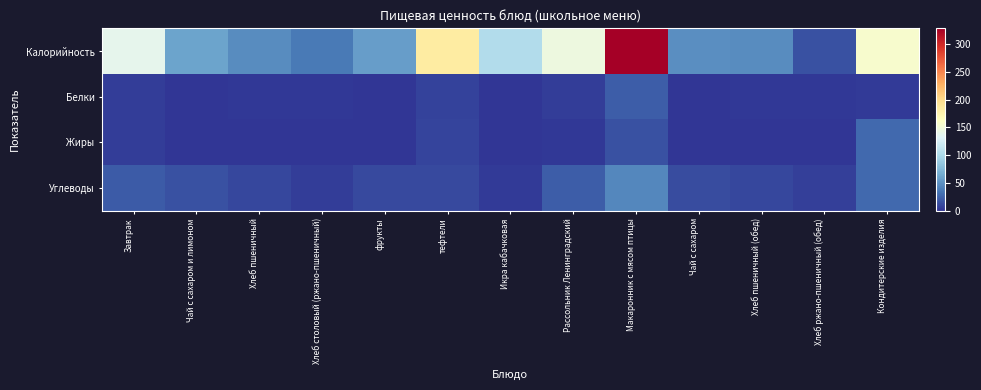

At which category is the sum across all series the highest?

Макаронник с мясом птицы